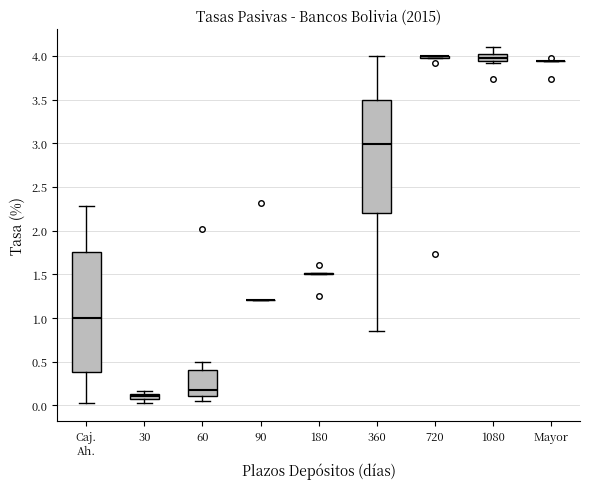

Comparing the boxes themselves (not the whiskers), which one is the tallest?

Caj. Ah.